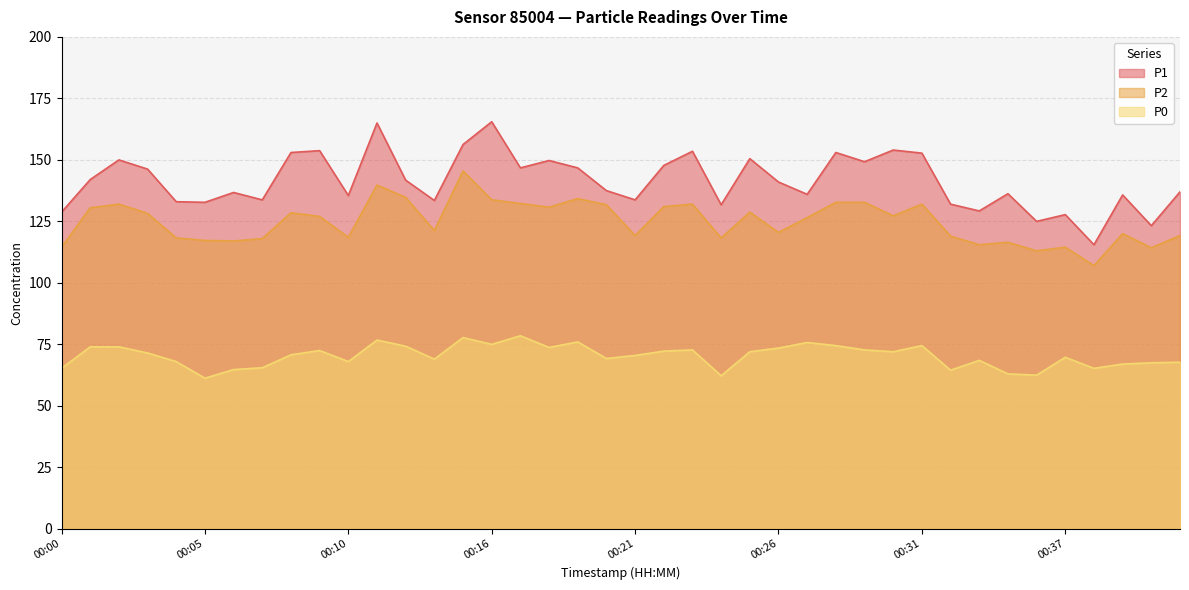

Between 00:17 and 00:31, which is larger?

00:31